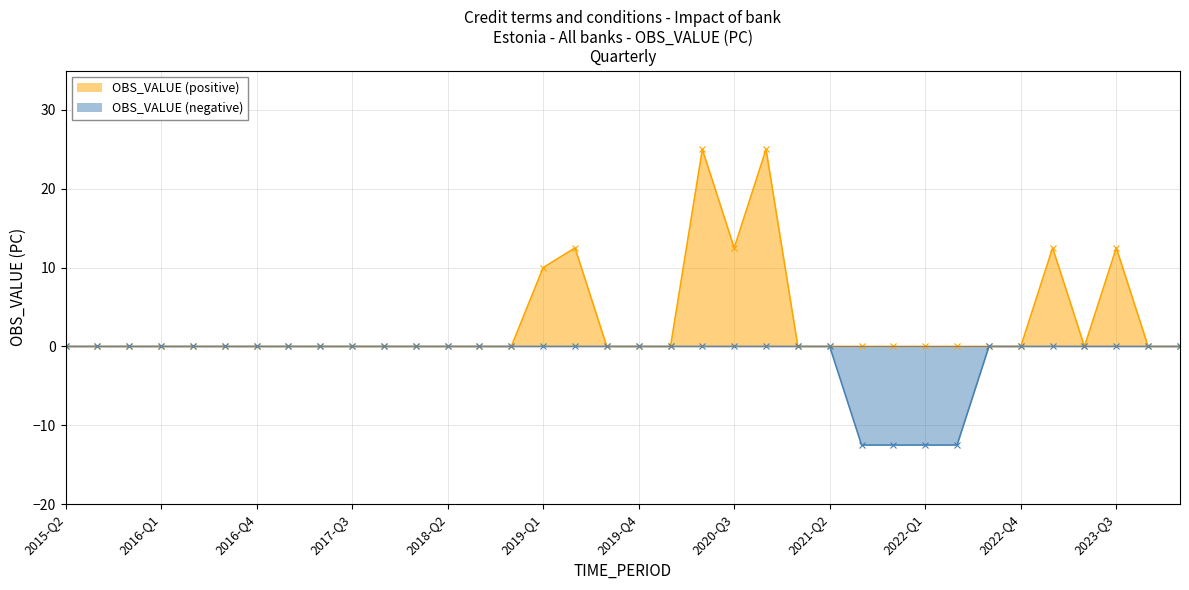

How many lines are shown in the chart?

2